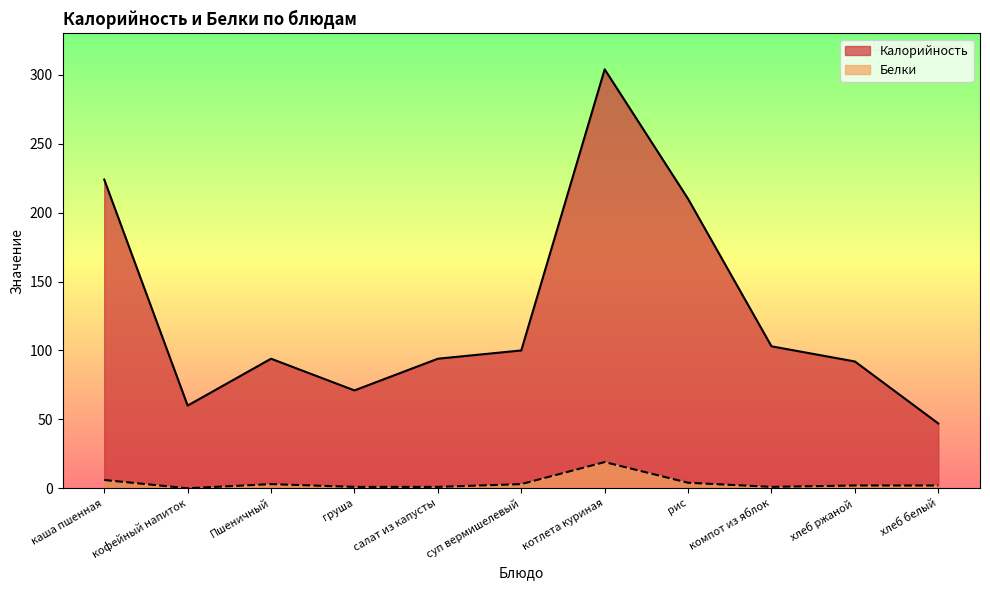

True or false: Белки has a value of 1 at хлеб ржаной.

False